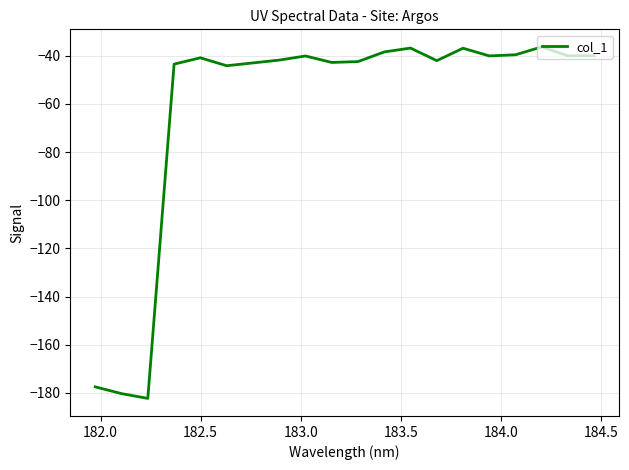

What is the sum of all values?

-1228.5